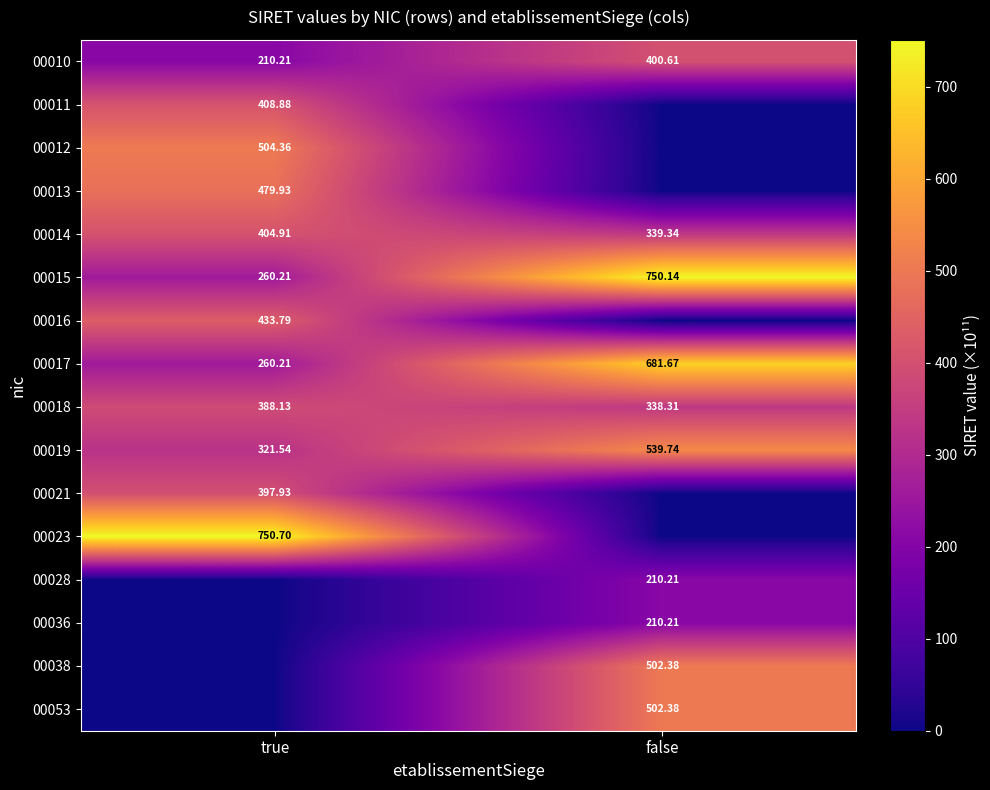

At which label does 00017 first exceed 681?

false